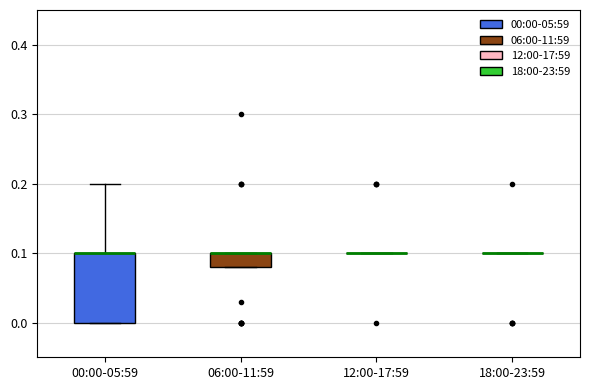

Reading left to right, read every box against the y-axis: the position of its median line, the range the box covers, and the ends of its whiskers. The values are not printed on the chart, so give them approximately, as read against the axis.

00:00-05:59: median 0.10 (drawn on the box's upper edge), box 0.00 to 0.10, whiskers 0.00 to 0.20
06:00-11:59: median 0.10 (drawn on the box's upper edge), box 0.08 to 0.10, whiskers 0.08 to 0.10
12:00-17:59: box collapsed to a line at 0.10, whiskers 0.10 to 0.10
18:00-23:59: box collapsed to a line at 0.10, whiskers 0.10 to 0.10